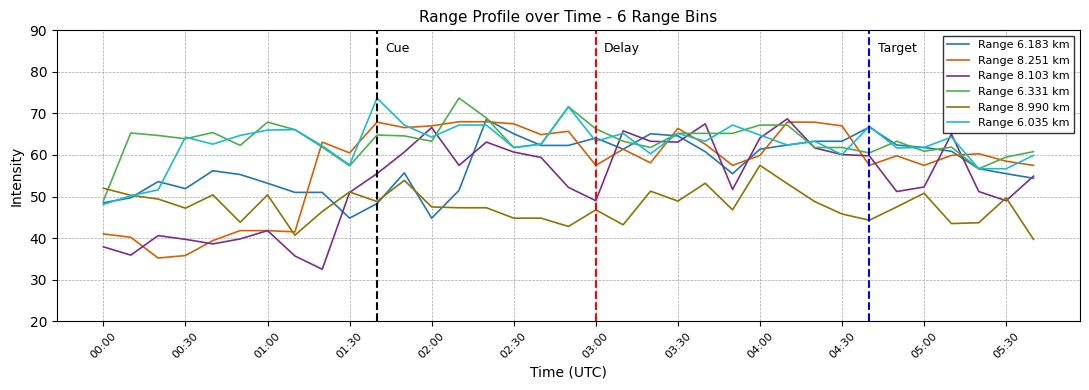

What is the minimum value for Range 6.035 km?

48.1